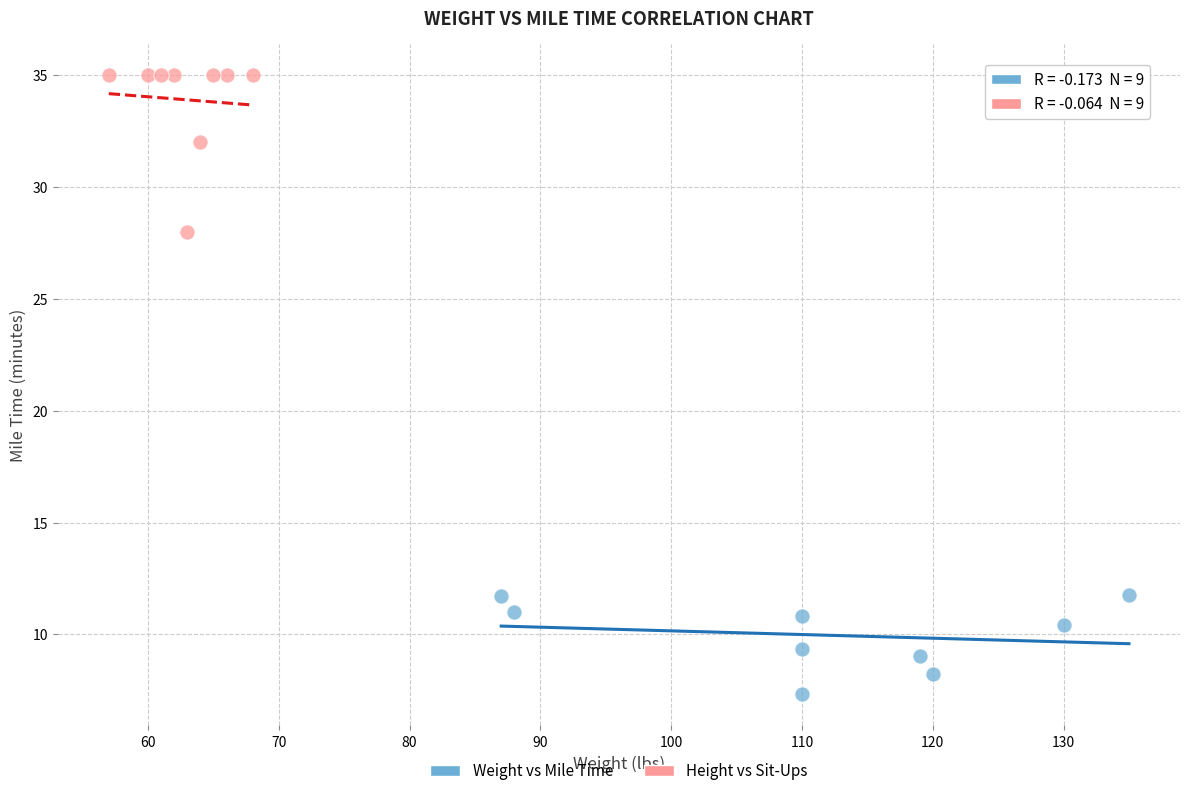

Which series has the largest Y range (max minus min)?

Height vs Sit-Ups